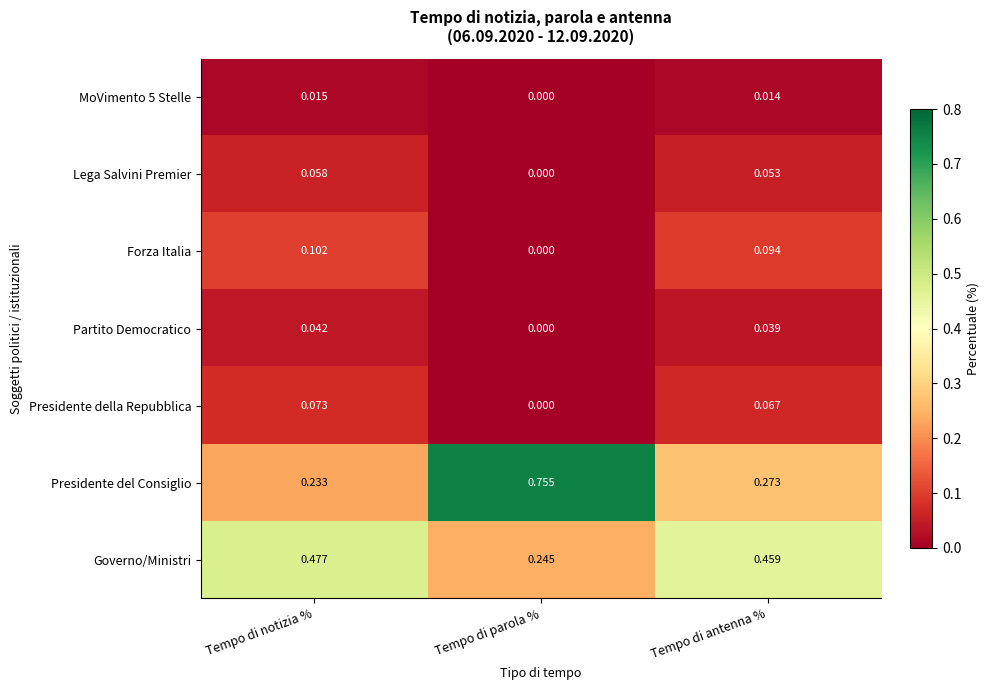

Which series has the largest total across all categories?

Presidente del Consiglio